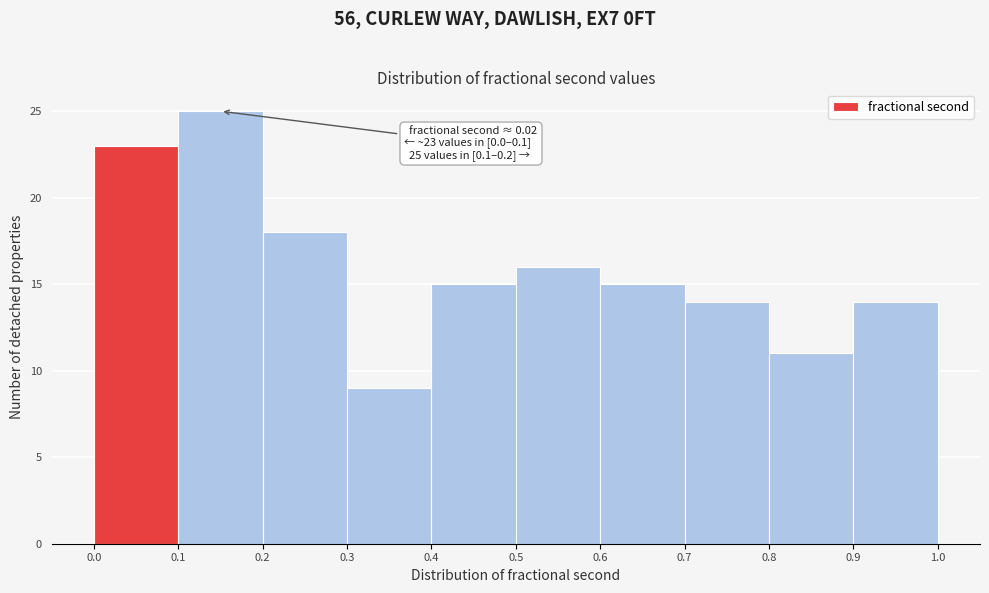

Over which range of the x-axis is the bar tallest?

0.1 to 0.2